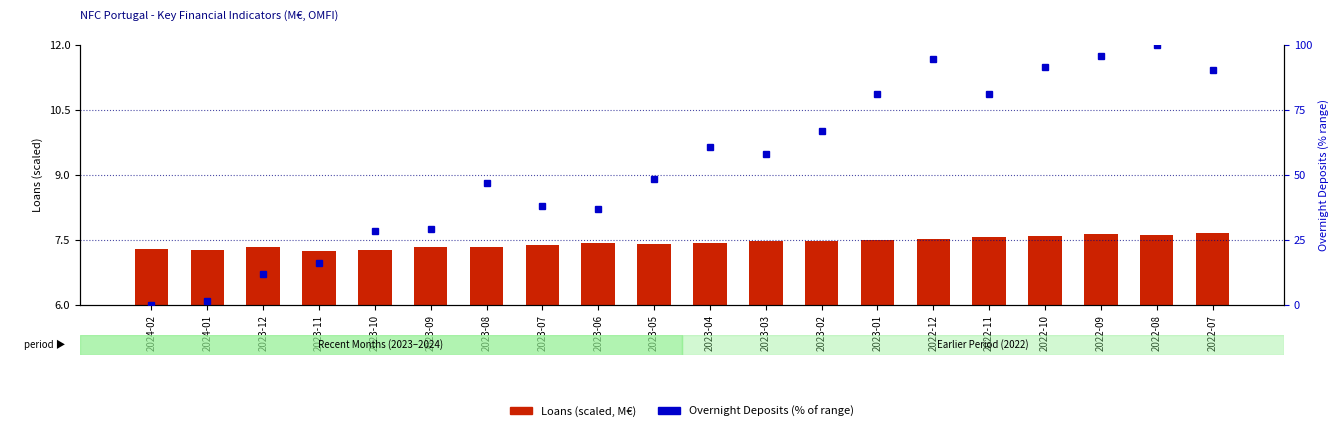

What is the value of the Overnight Deposits (% range) bar at the 17th from the left?

91.5